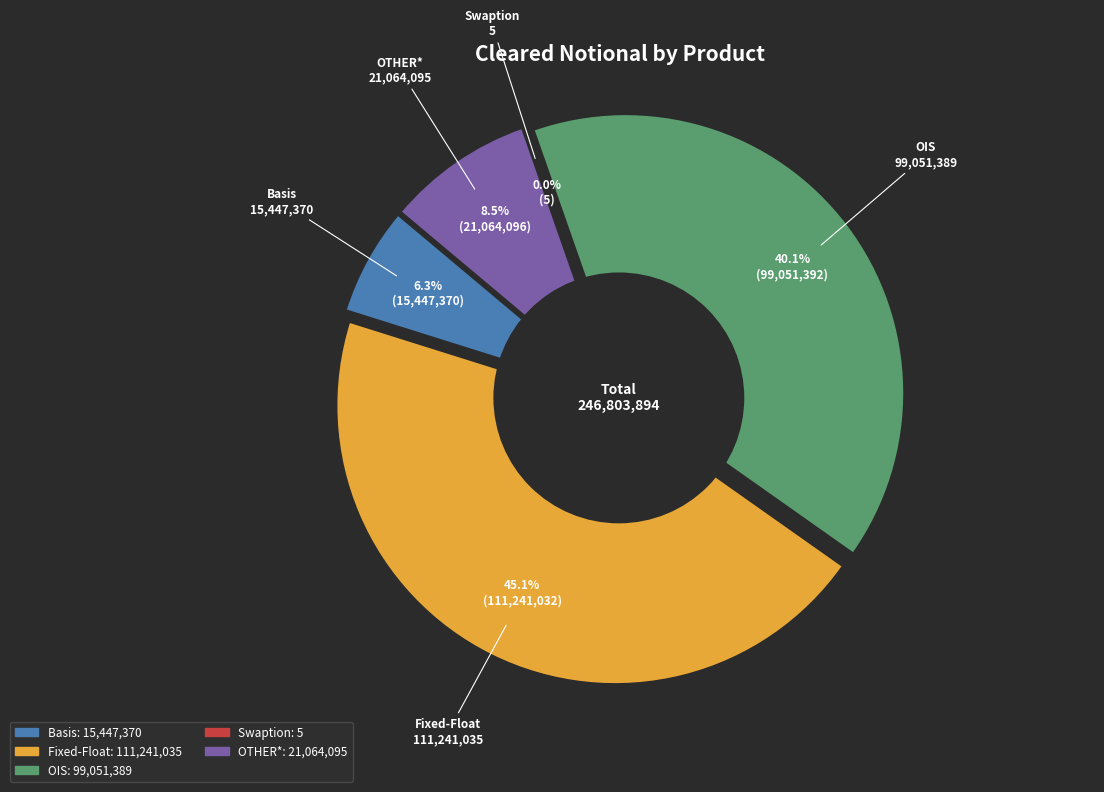

What is the change in value from Basis to OIS?

+83604019